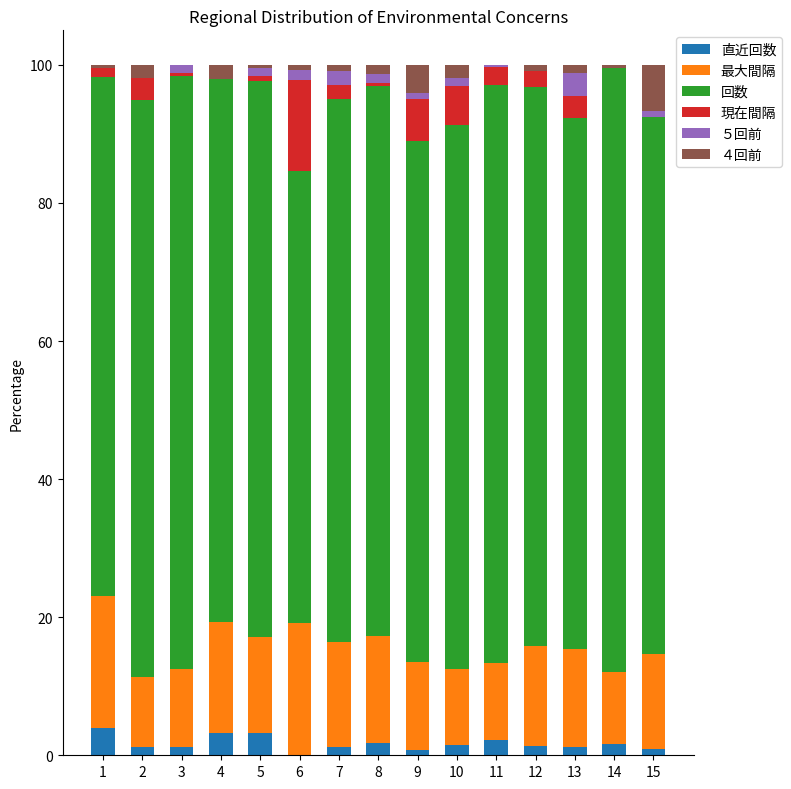

Rank the series by their maximum value, from lowest to highest.

５回前, 直近回数, ４回前, 現在間隔, 最大間隔, 回数